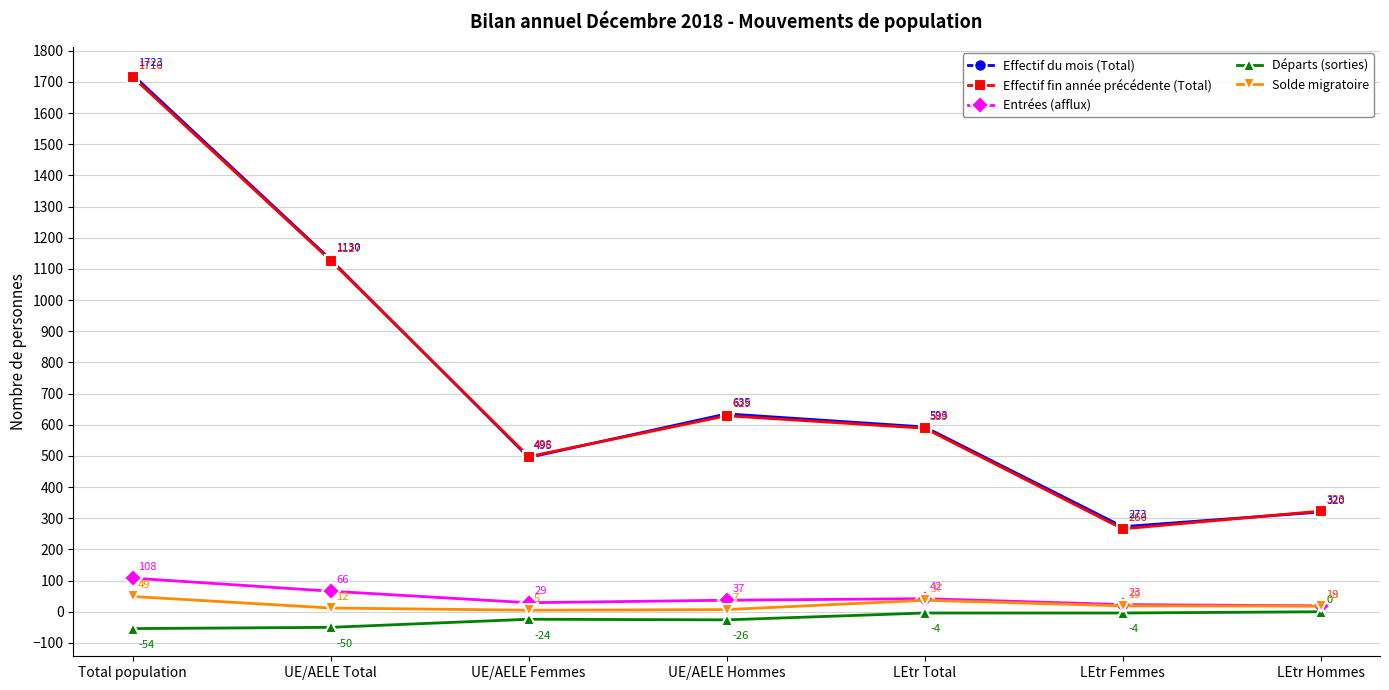

Rank the series at LEtr Femmes from lowest to highest value.

Départs (sorties), Solde migratoire, Entrées (afflux), Effectif fin année précédente (Total), Effectif du mois (Total)